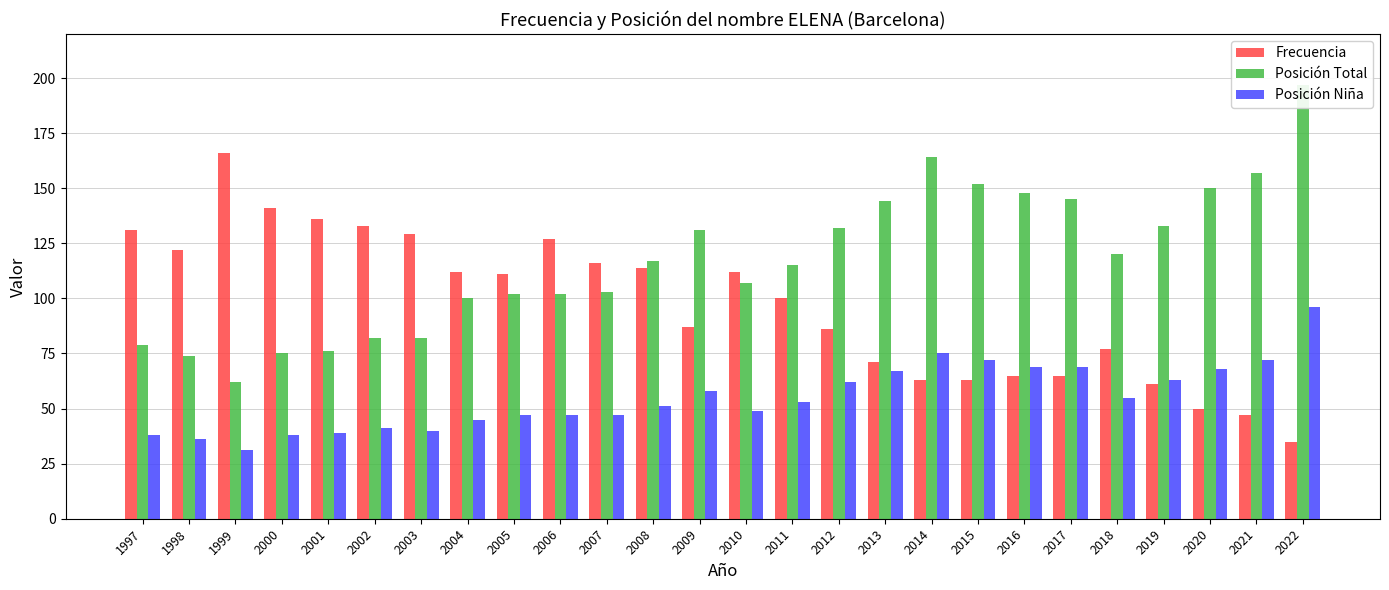

Is the value of Posición Niña at 2003 greater than the value of Posición Total at 2016?

No